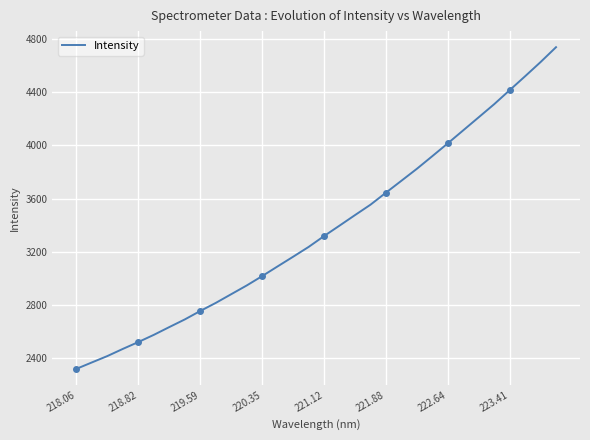

How many values exceed 3317?

16